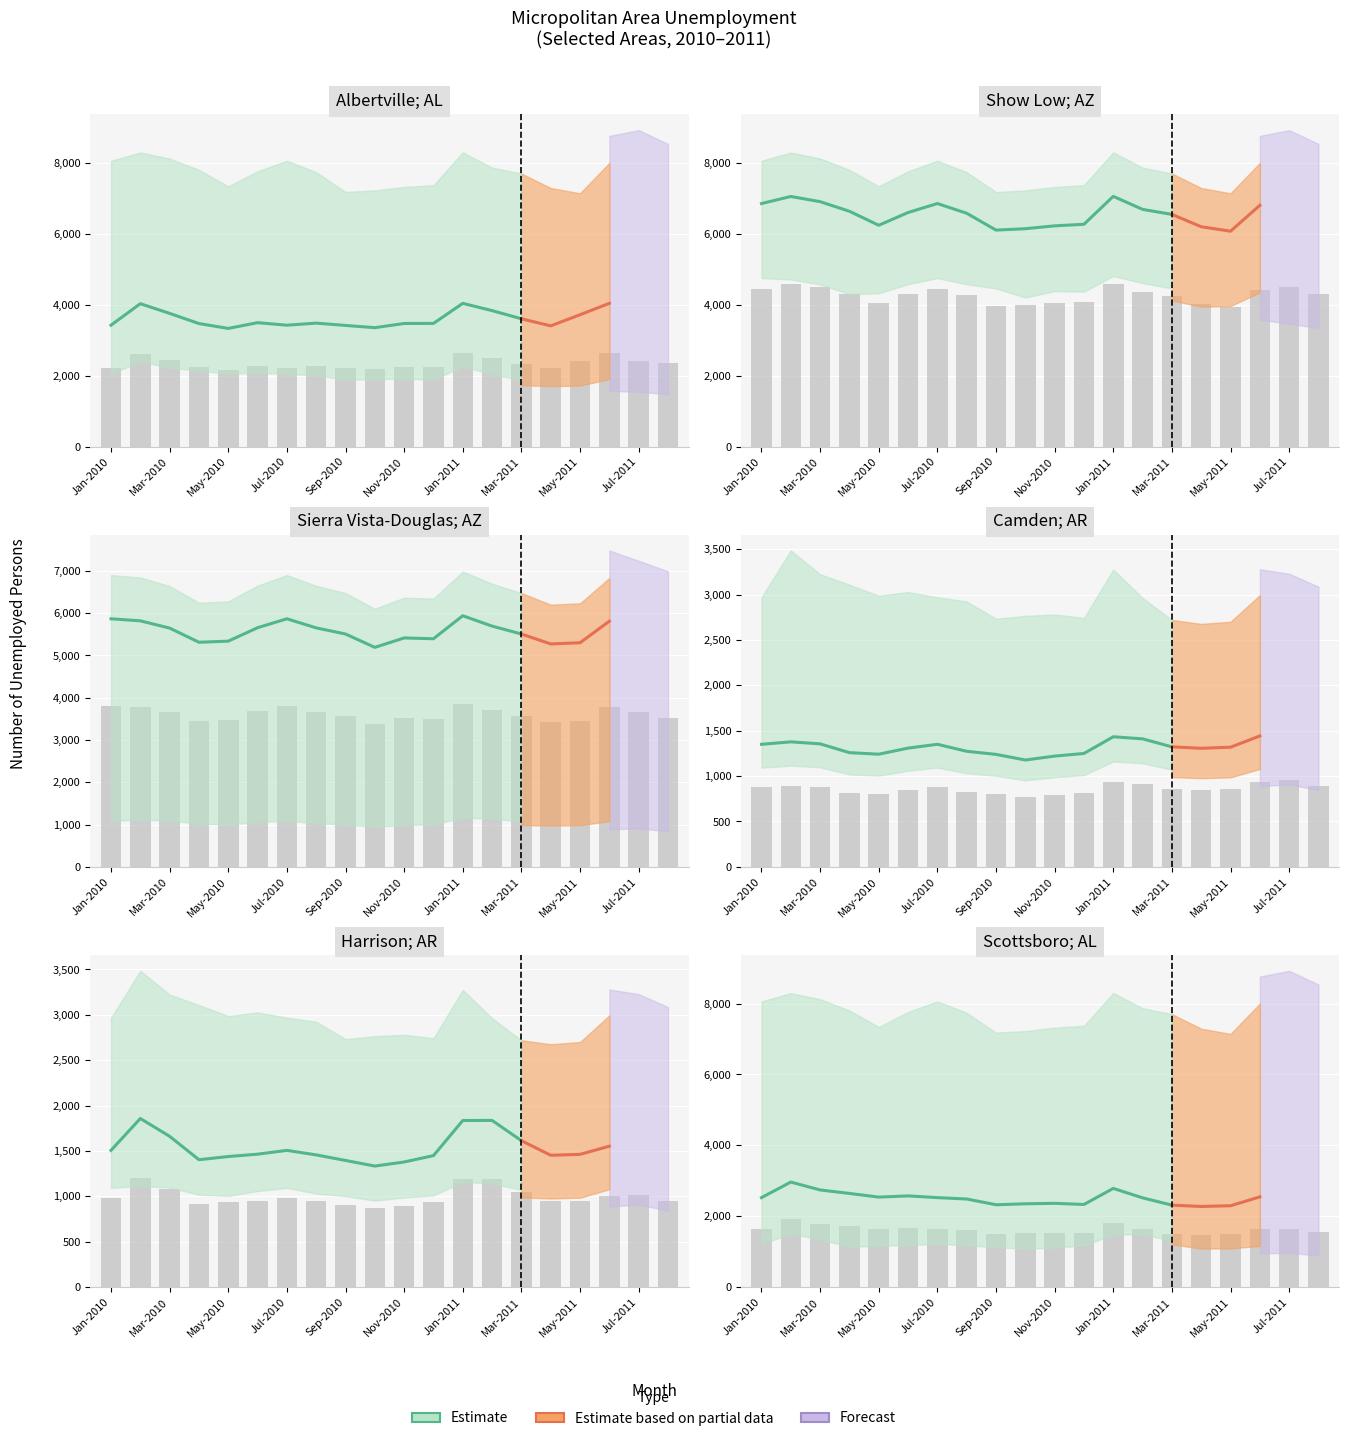

Which series changed the most between Nov-2010 and Aug-2011?

Show Low; AZ